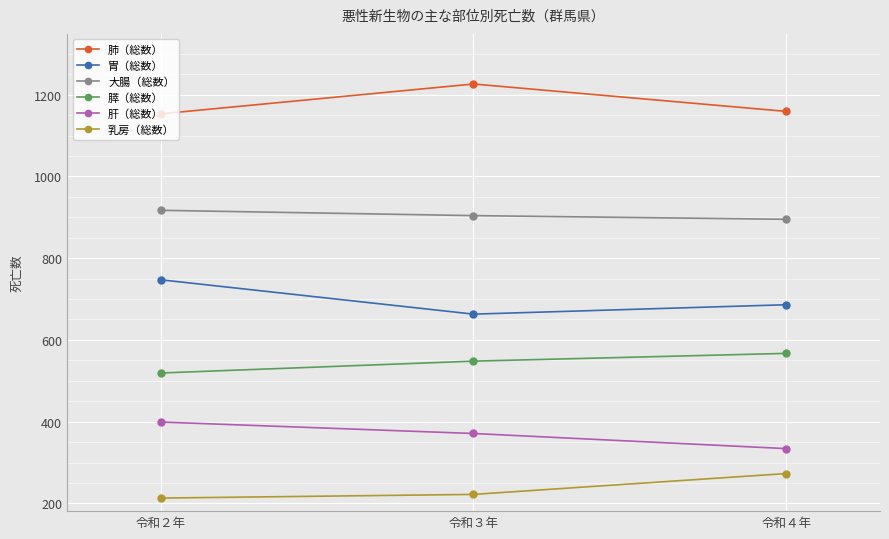

How many distinct data groups are displayed?

6